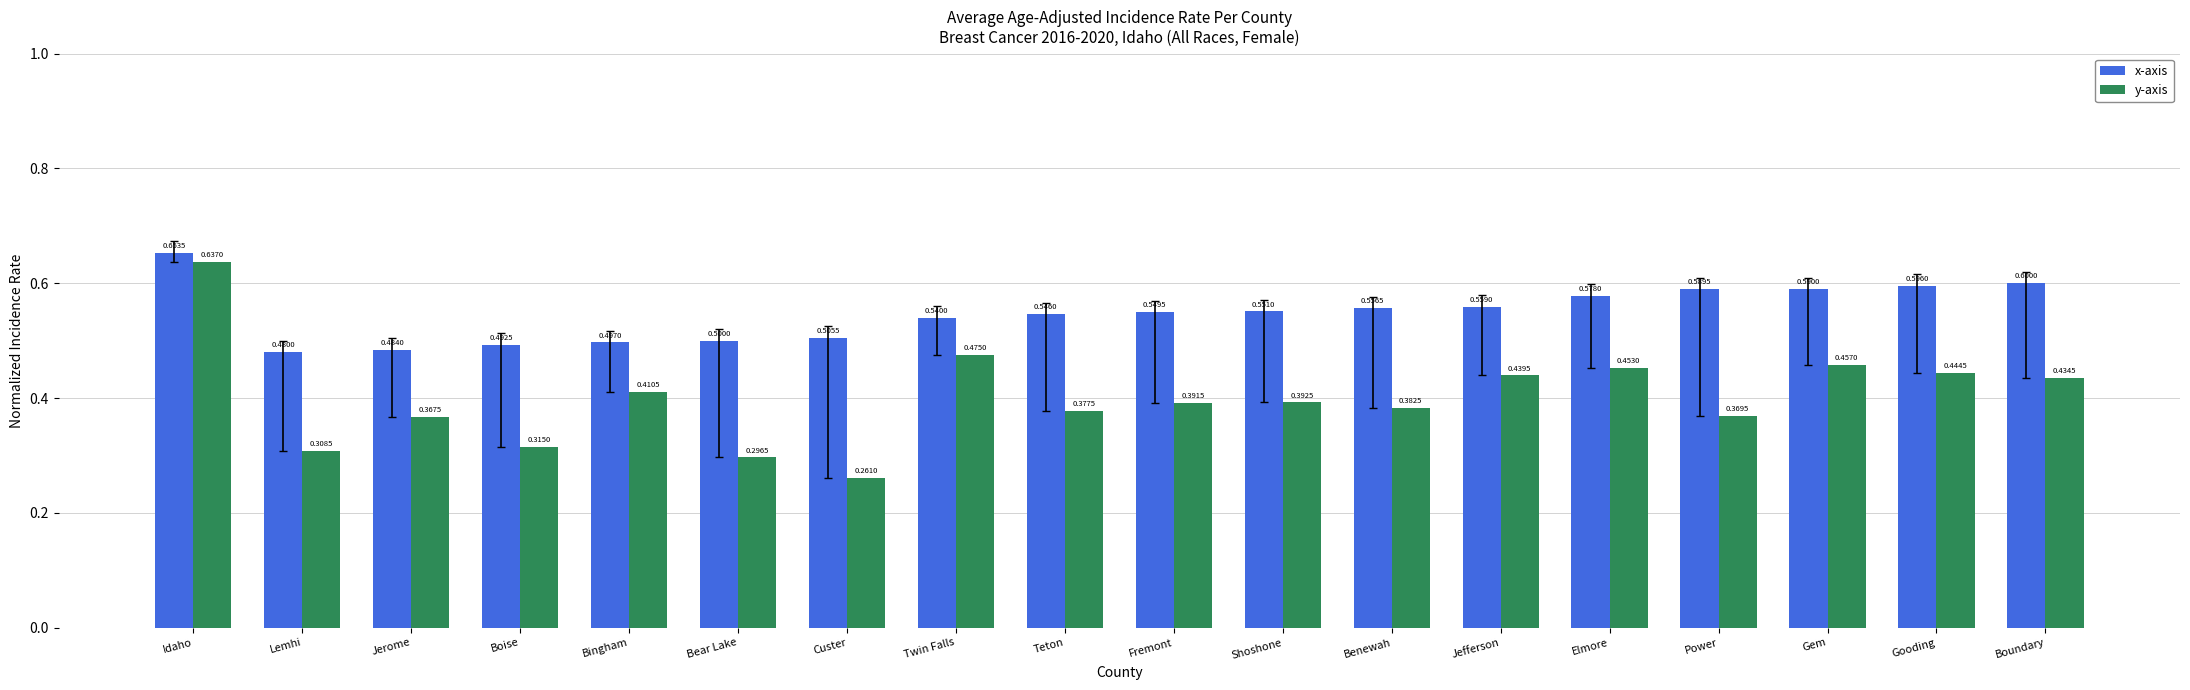

Are the bars grouped side by side (vs. stacked)?

Yes